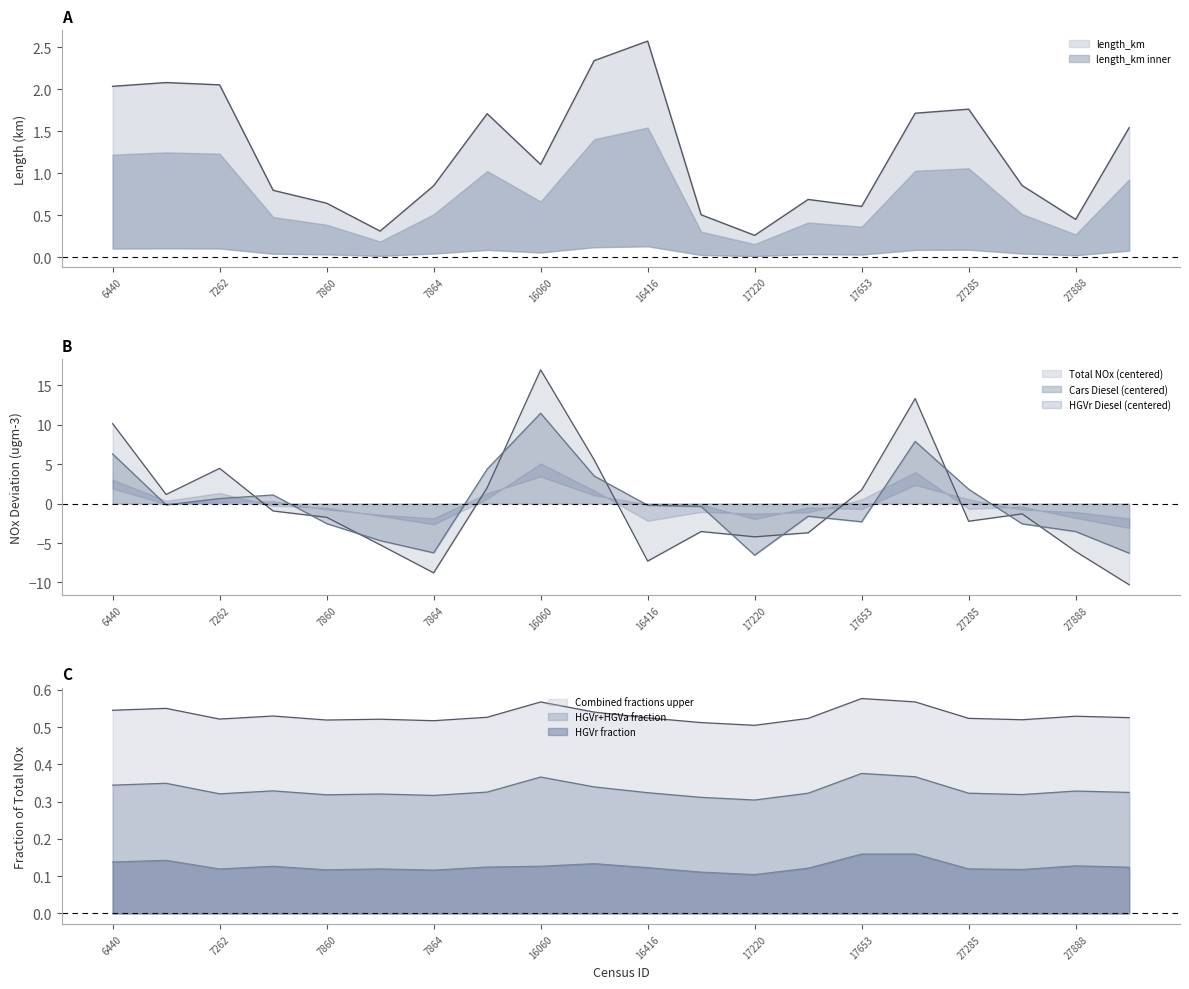

Between 7262 and 26446, which series saw the biggest shift?

Total NOx (ugm-3)